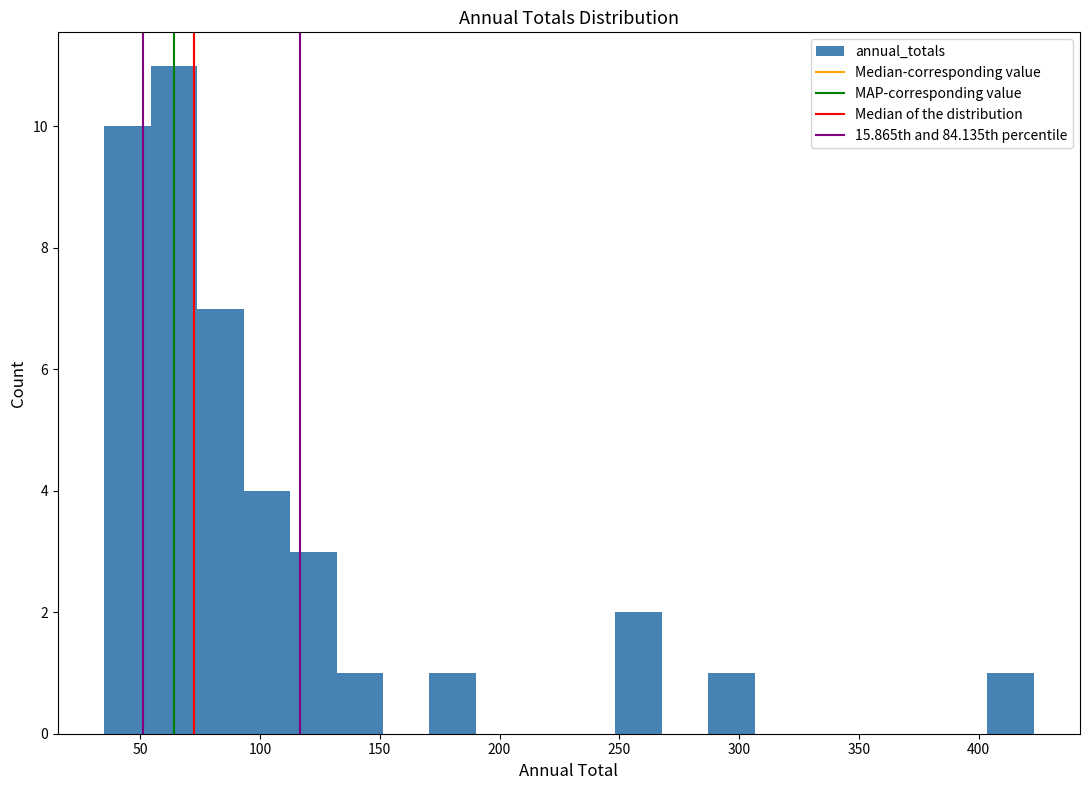

Read against the x-axis, roughly where is the centre of the tallest bar?

65